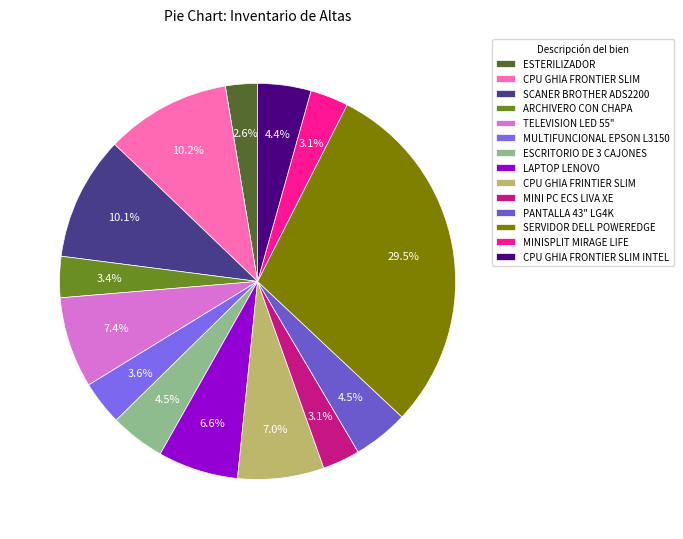

Does any single category account for the majority?

No